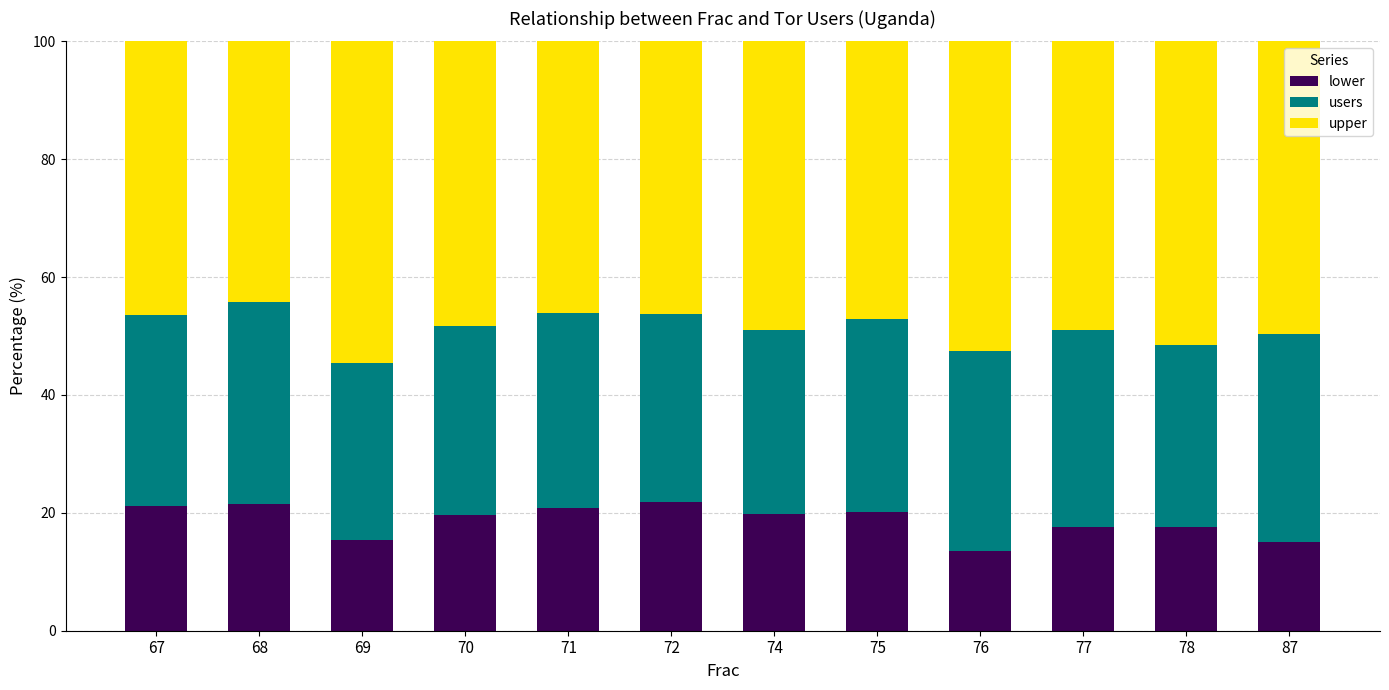

What is the sum of the lower values at 87 and 70?

34.6